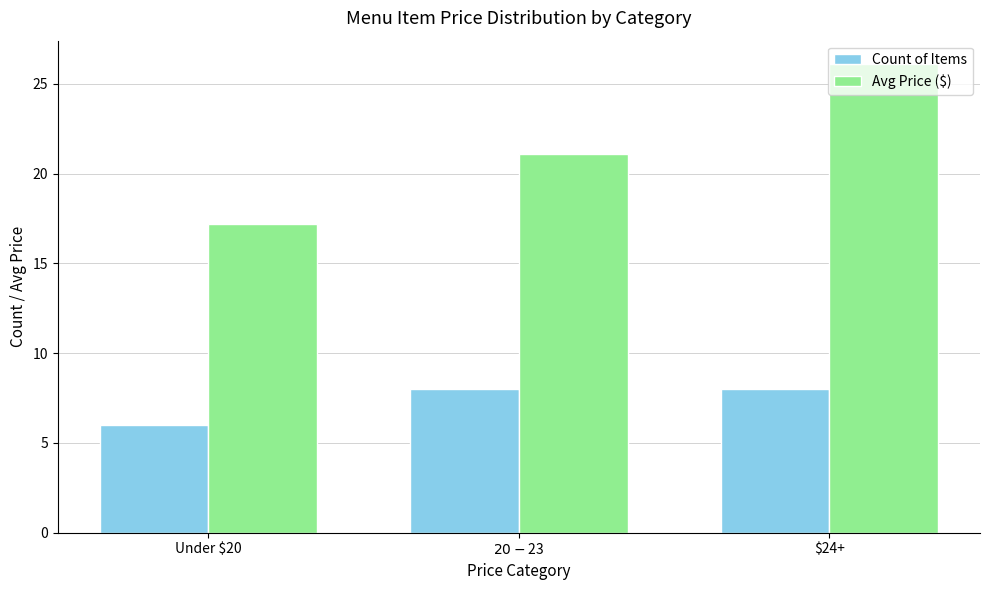

Which series has the largest range (max minus min)?

Avg Price ($)